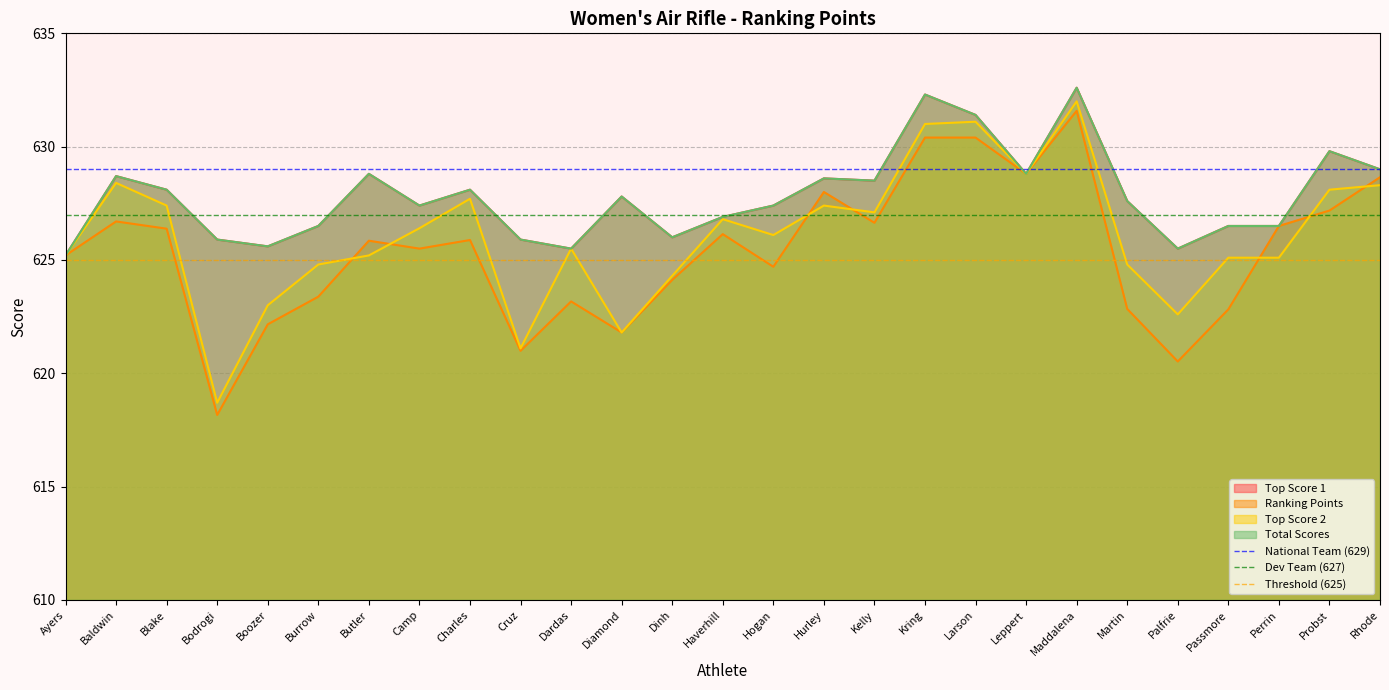

What is the average value of the Dev Team (627) series?

627